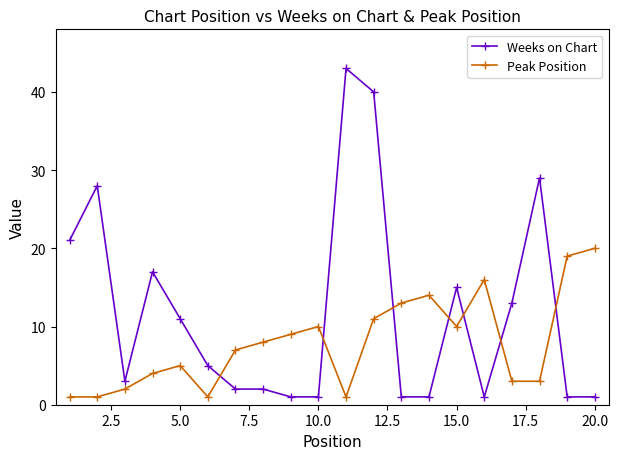

True or false: Weeks on Chart has more than 1 interior local peaks.

True